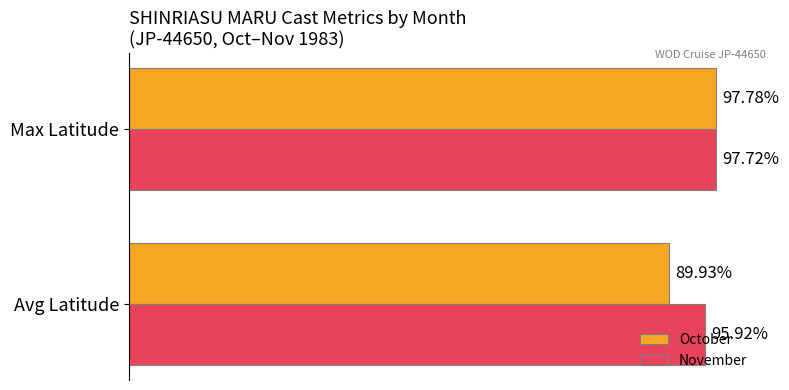

Which category has the highest value in the November series?

Max Latitude